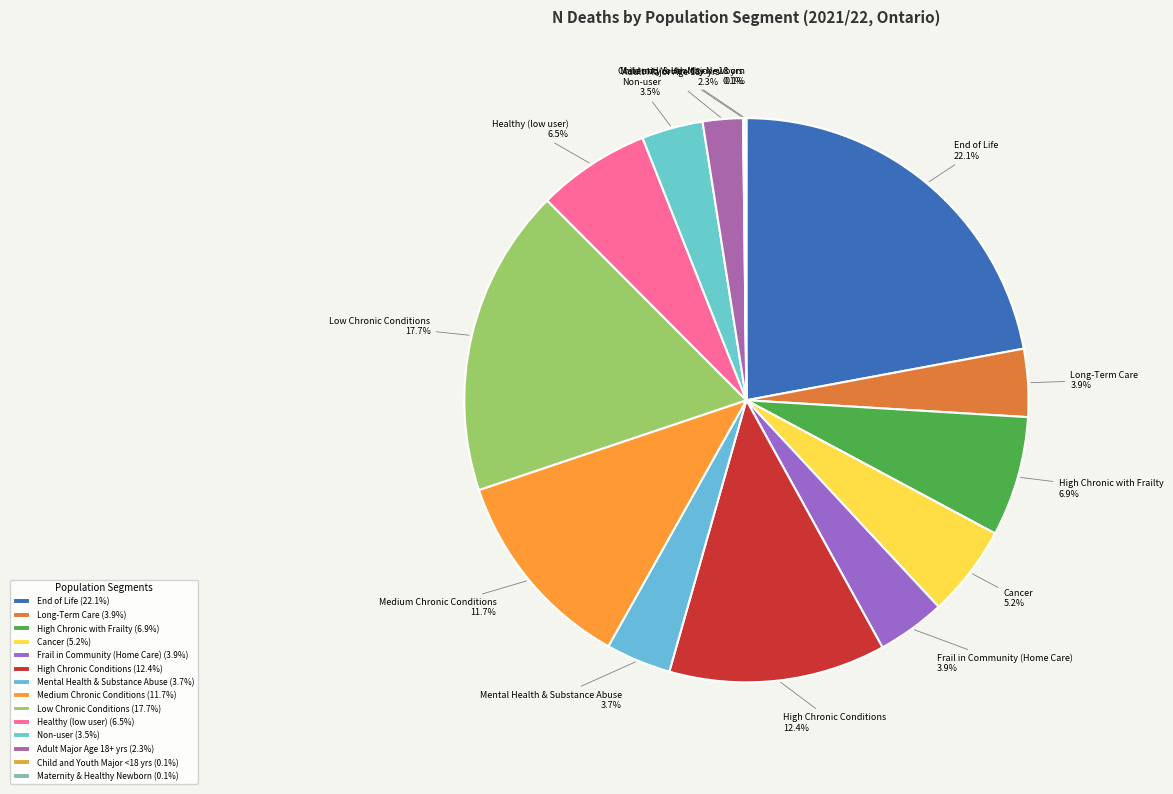

Which category has the biggest portion of the pie?

End of Life